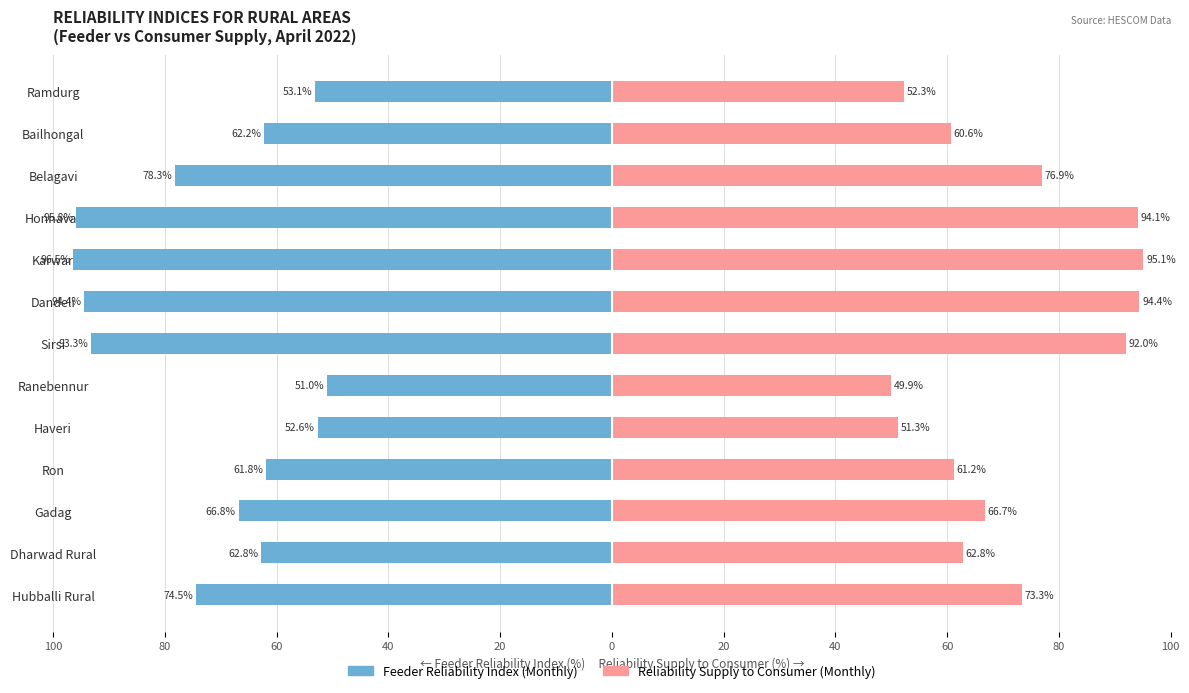

The value of Feeder Reliability Index (Monthly) at Ron is -40.6. True or false?

False